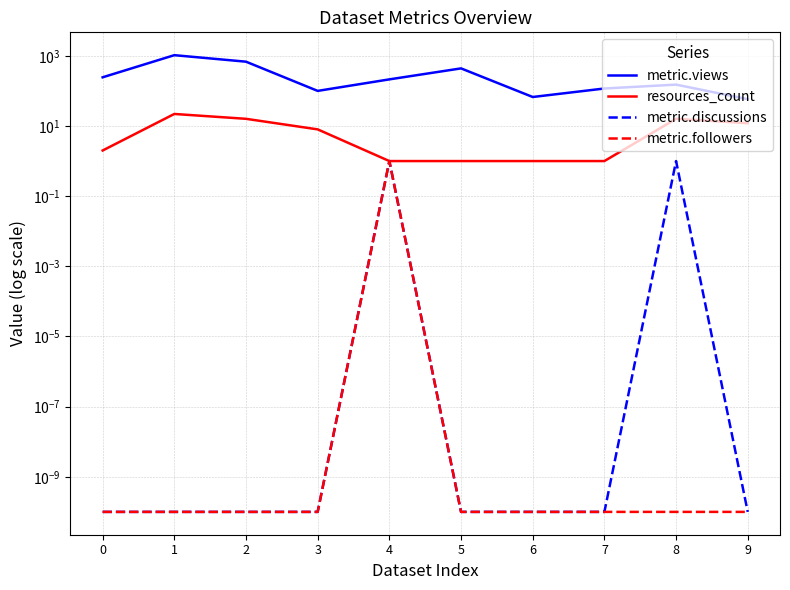

What is the value of the resources_count point at the 8th from the left?

1.0